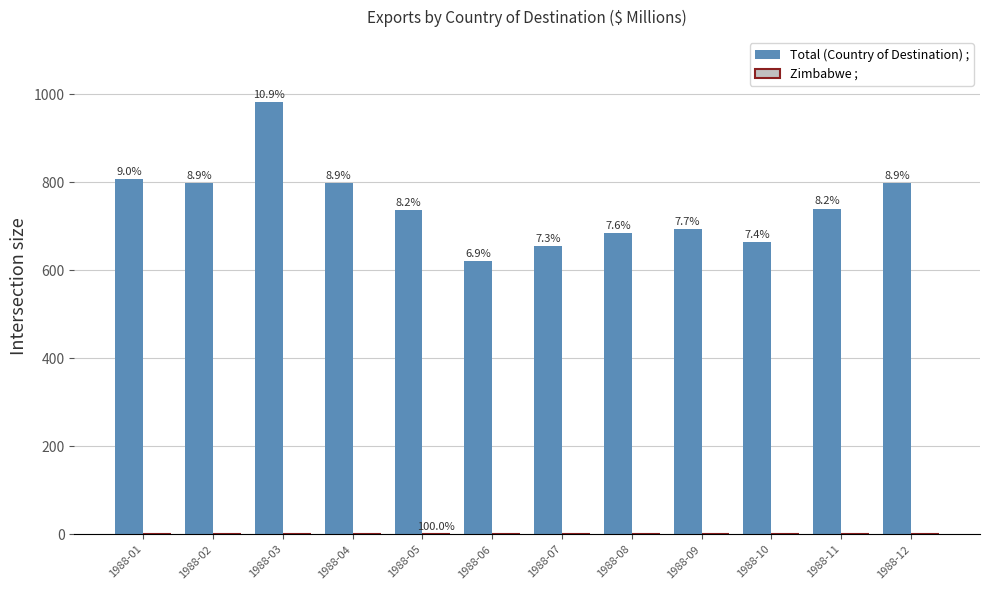

The value of Zimbabwe ; at 1988-08 is -1. True or false?

False